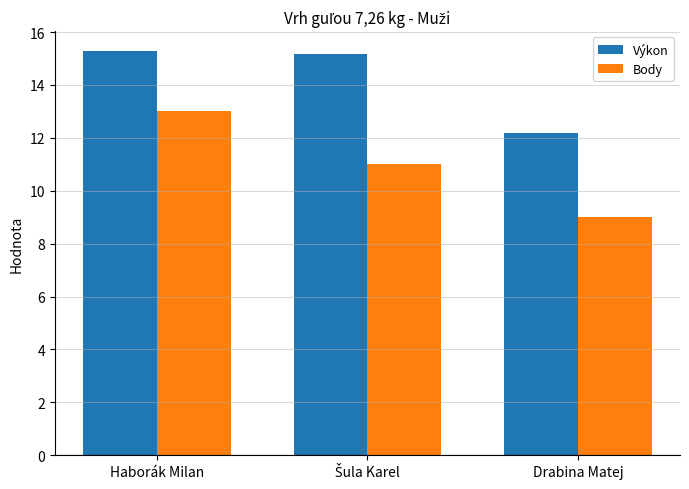

At which category is the sum across all series the highest?

Haborák Milan